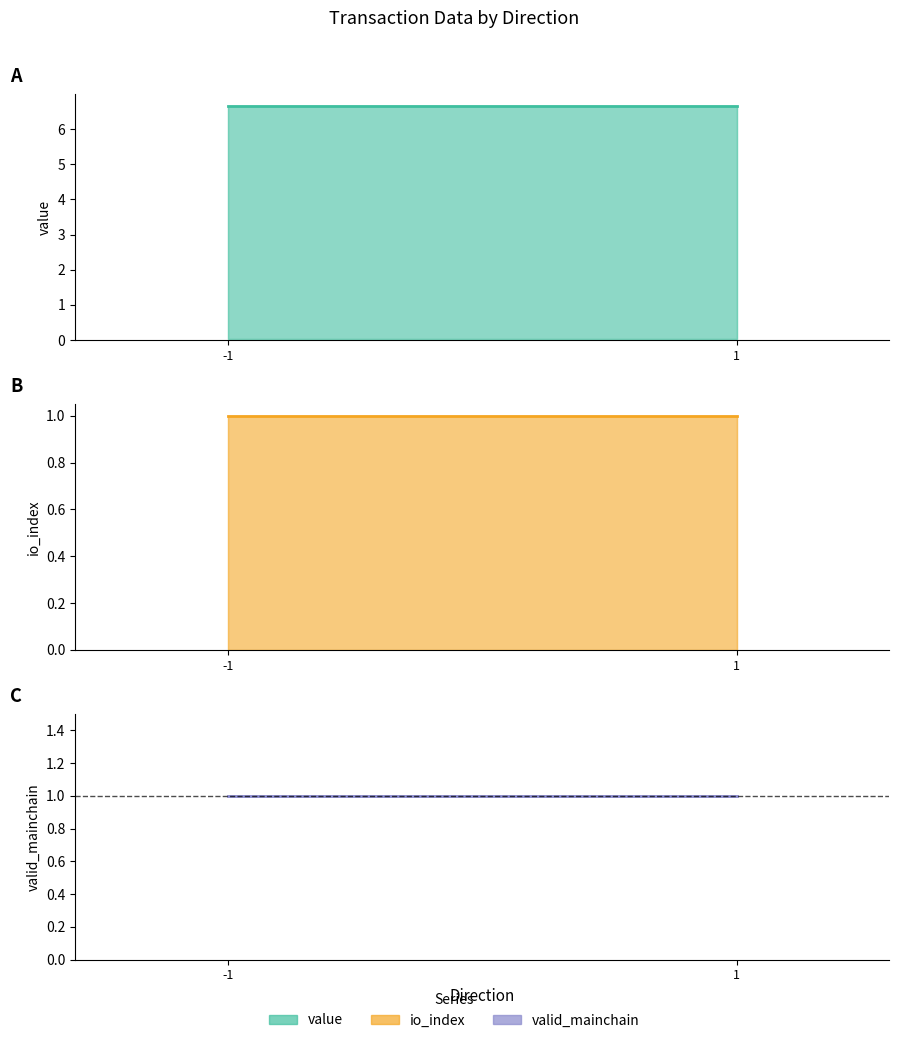

Which series has the largest total across all categories?

value (estimate)